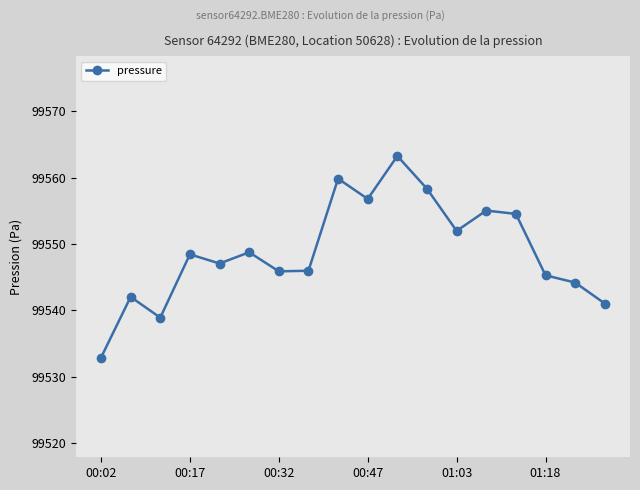

What is the difference between the second highest and second lowest values?

20.9